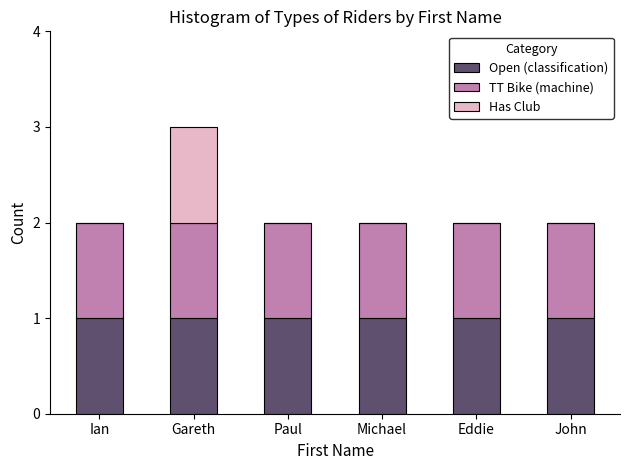

Is it true that Open (classification) equals 2 at Gareth?

False